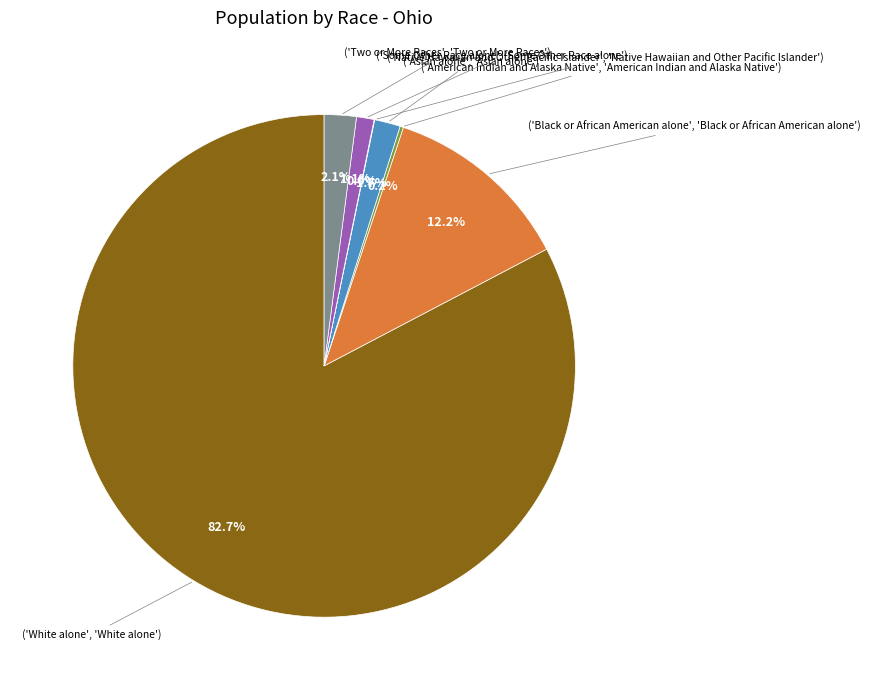

To the nearest percent, what is the difference between the largest and smallest slice percentages?

83%